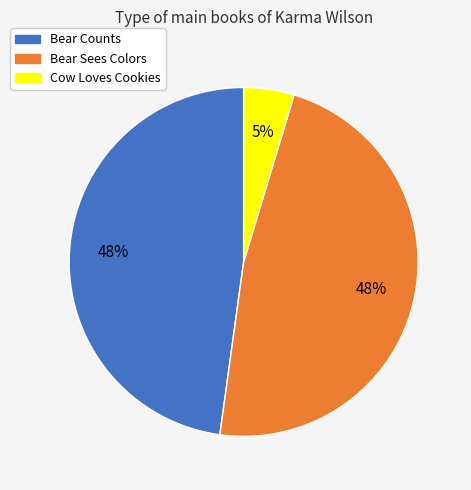

True or false: Bear Counts accounts for 48% of the total.

True